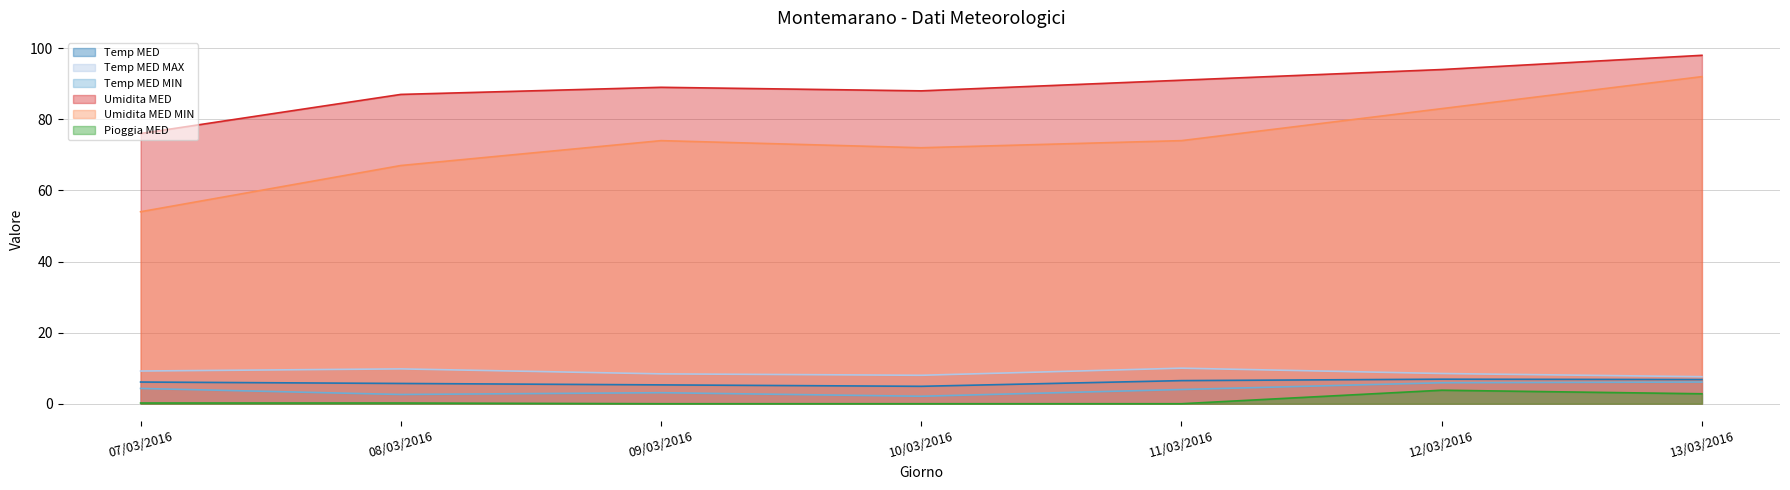

What are all the series names shown in the legend?

Temp MED, Temp MED MAX, Temp MED MIN, Umidita MED, Umidita MED MIN, Pioggia MED